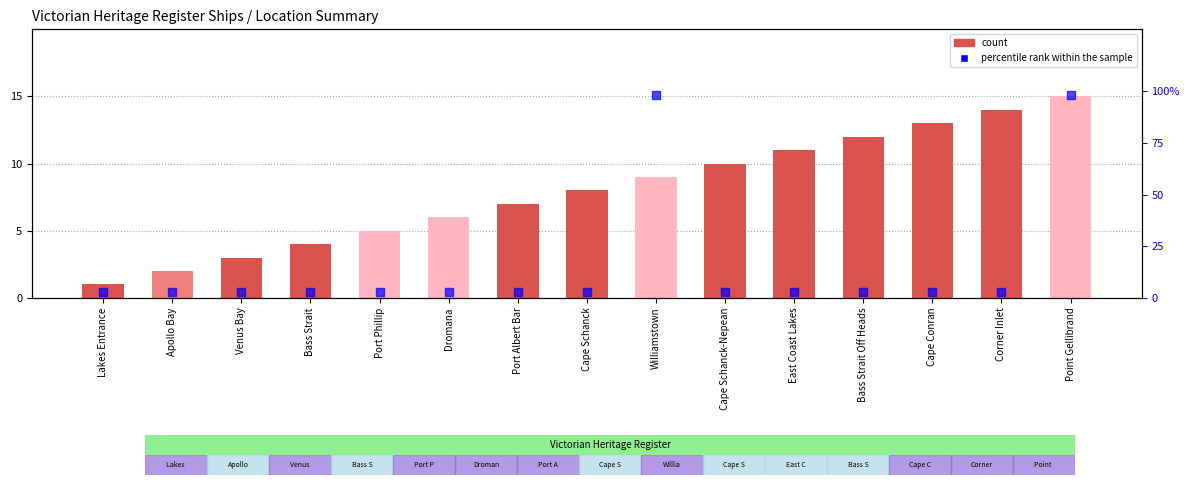

Which series contains the highest Y value?

percentile rank within the sample